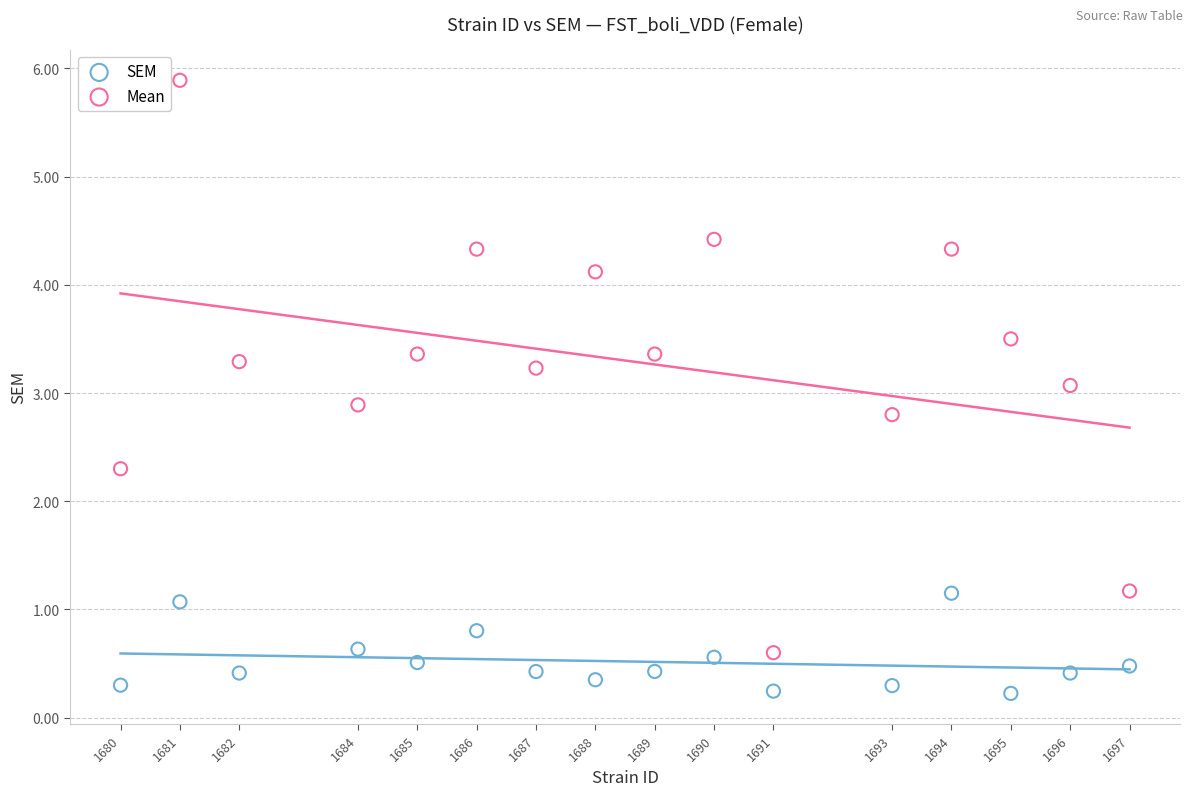

Which series has the largest Y range (max minus min)?

Mean